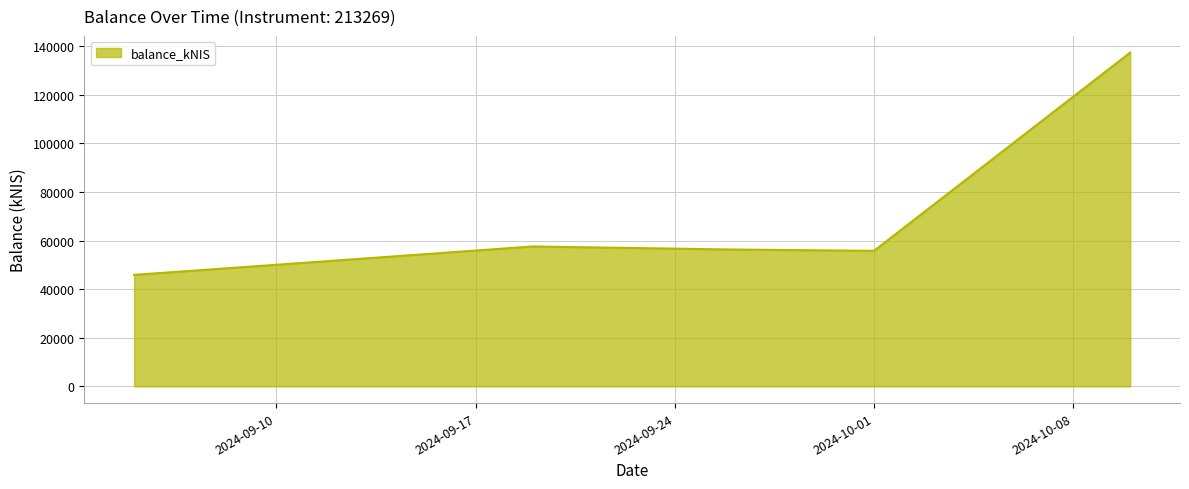

True or false: the data has more than 2 interior local peaks.

False